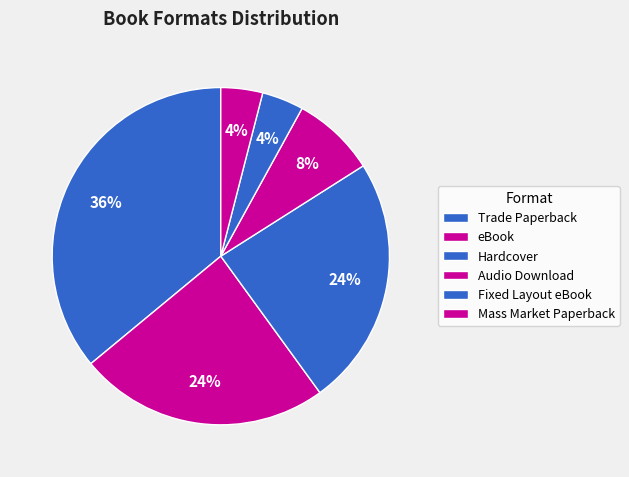

What is the ratio of the value at Mass Market Paperback to the value at Fixed Layout eBook?

1.0